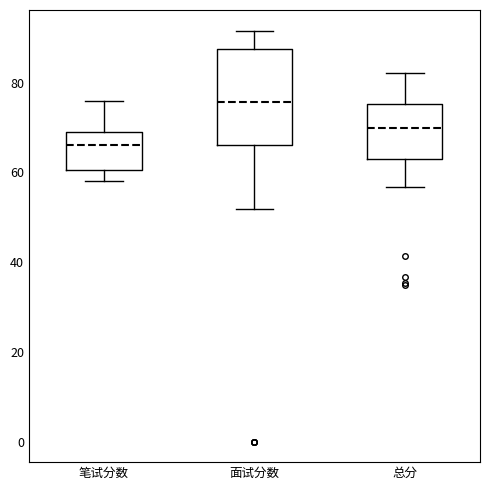

Which box is the tallest, from its lower edge to its upper edge?

面试分数